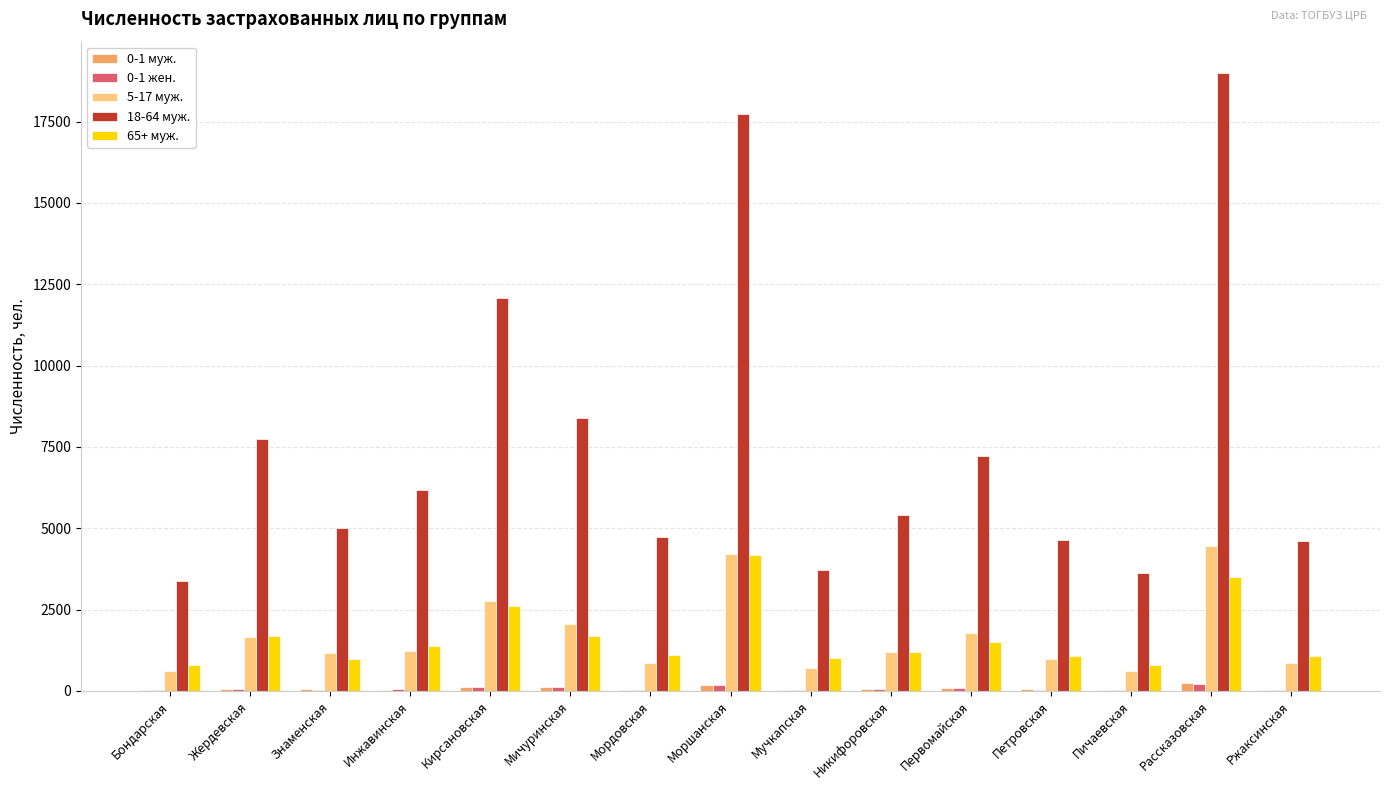

Is it true that 5-17 муж. equals 853 at Мордовская?

True